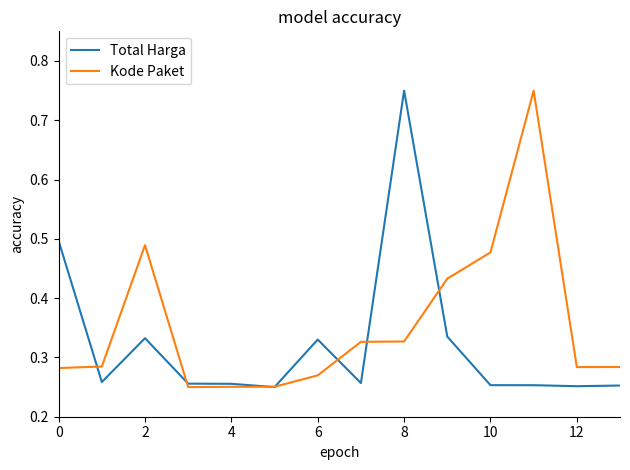

Which series has the largest total across all categories?

Kode Paket